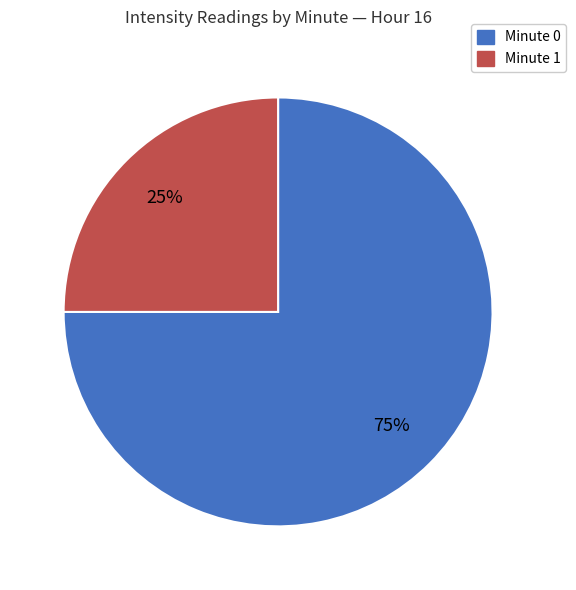

To the nearest percent, what is the average slice percentage?

50%